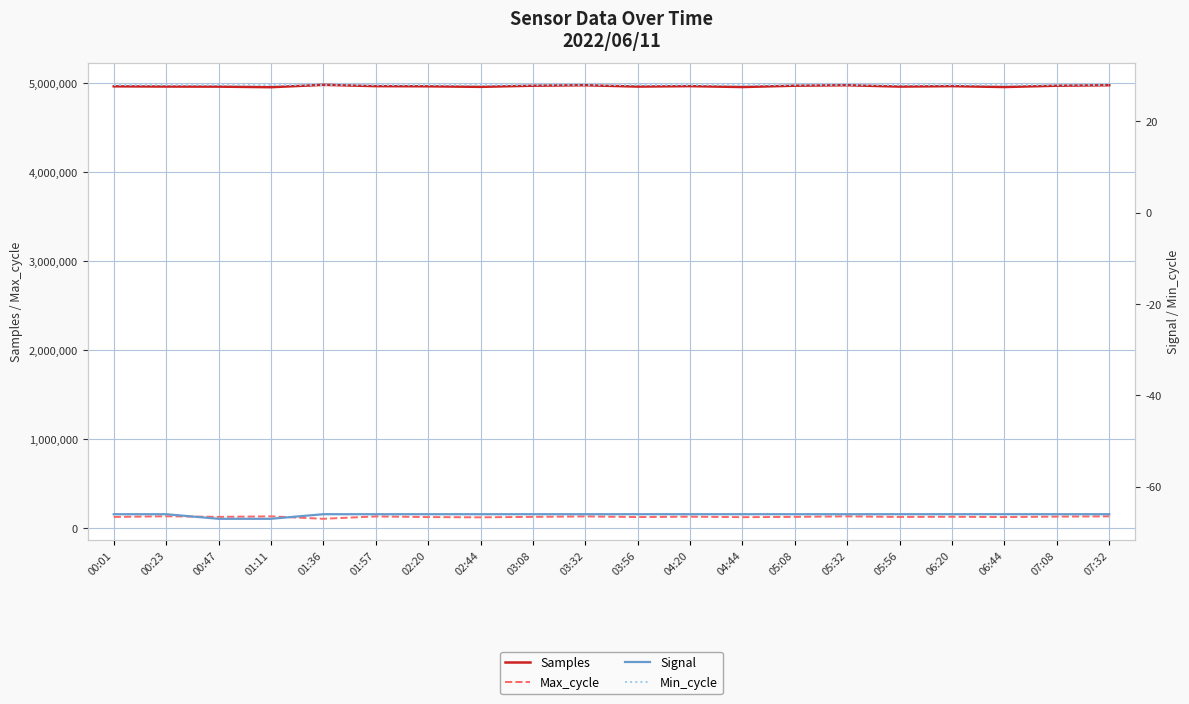

What is the value of the Max_cycle point at the 4th from the left?

136038